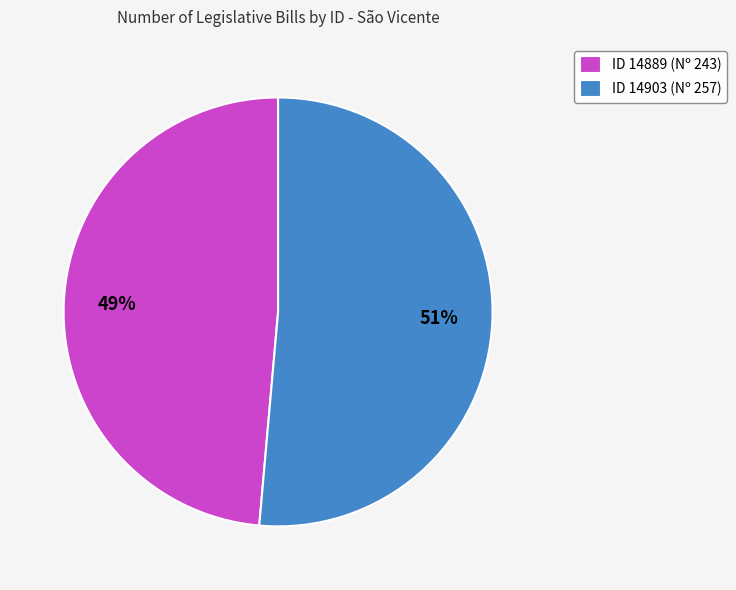

Count the number of slices in the pie.

2